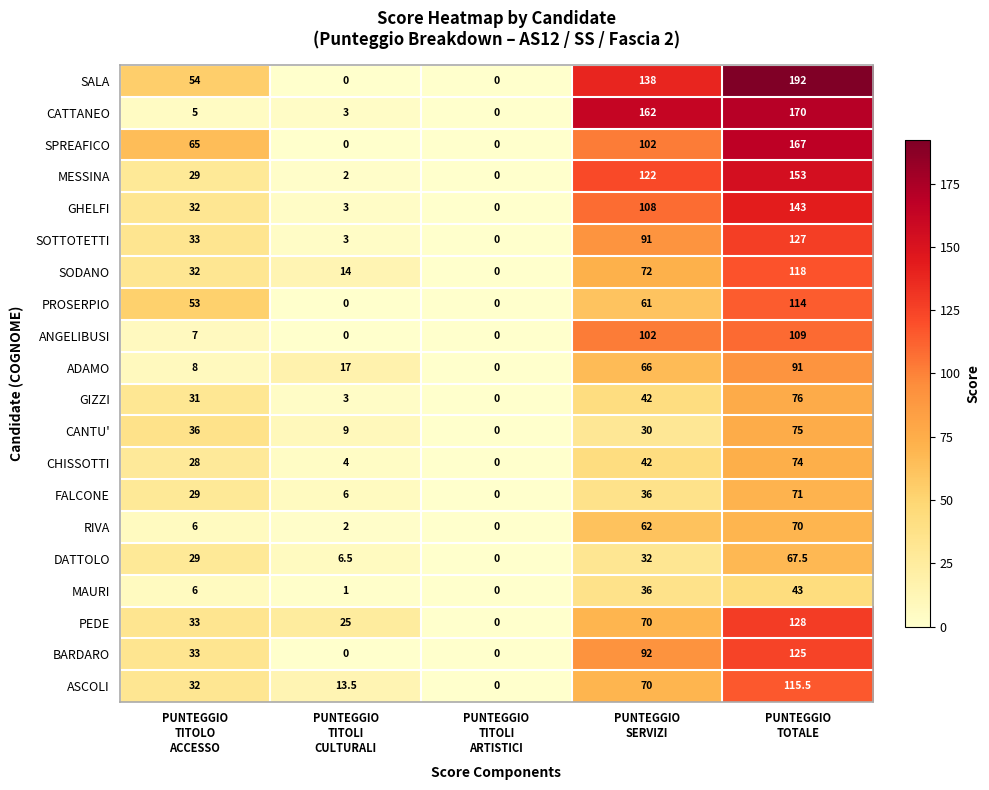

What is the difference between the second highest and second lowest values in the BARDARO series?

92.0